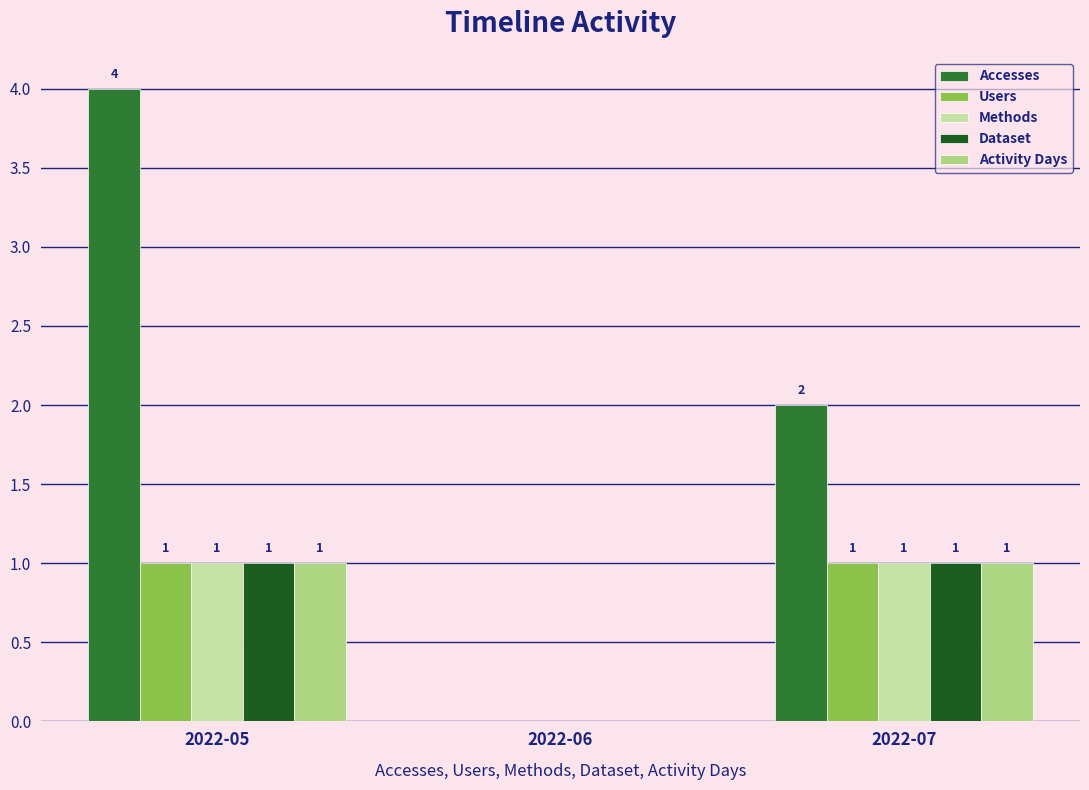

Reading left to right, transcribe all the data shown in this chart.

Accesses: 2022-05=4	2022-06=0	2022-07=2
Users: 2022-05=1	2022-06=0	2022-07=1
Methods: 2022-05=1	2022-06=0	2022-07=1
Dataset: 2022-05=1	2022-06=0	2022-07=1
Activity Days: 2022-05=1	2022-06=0	2022-07=1